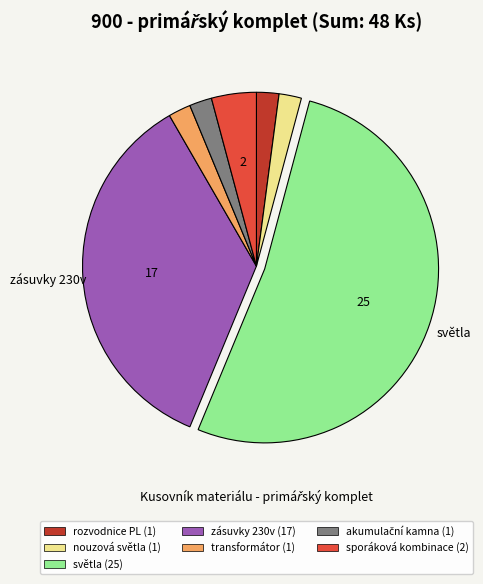

Is there any slice that represents more than half of the pie?

Yes